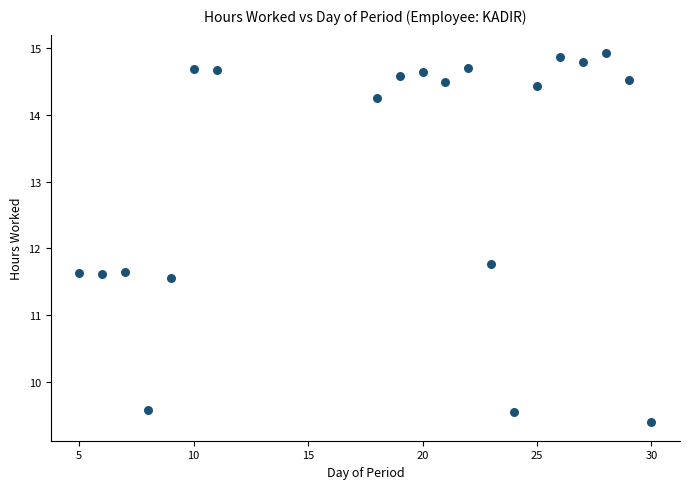

What Y value in the scatter plot is closest to 12?

11.8